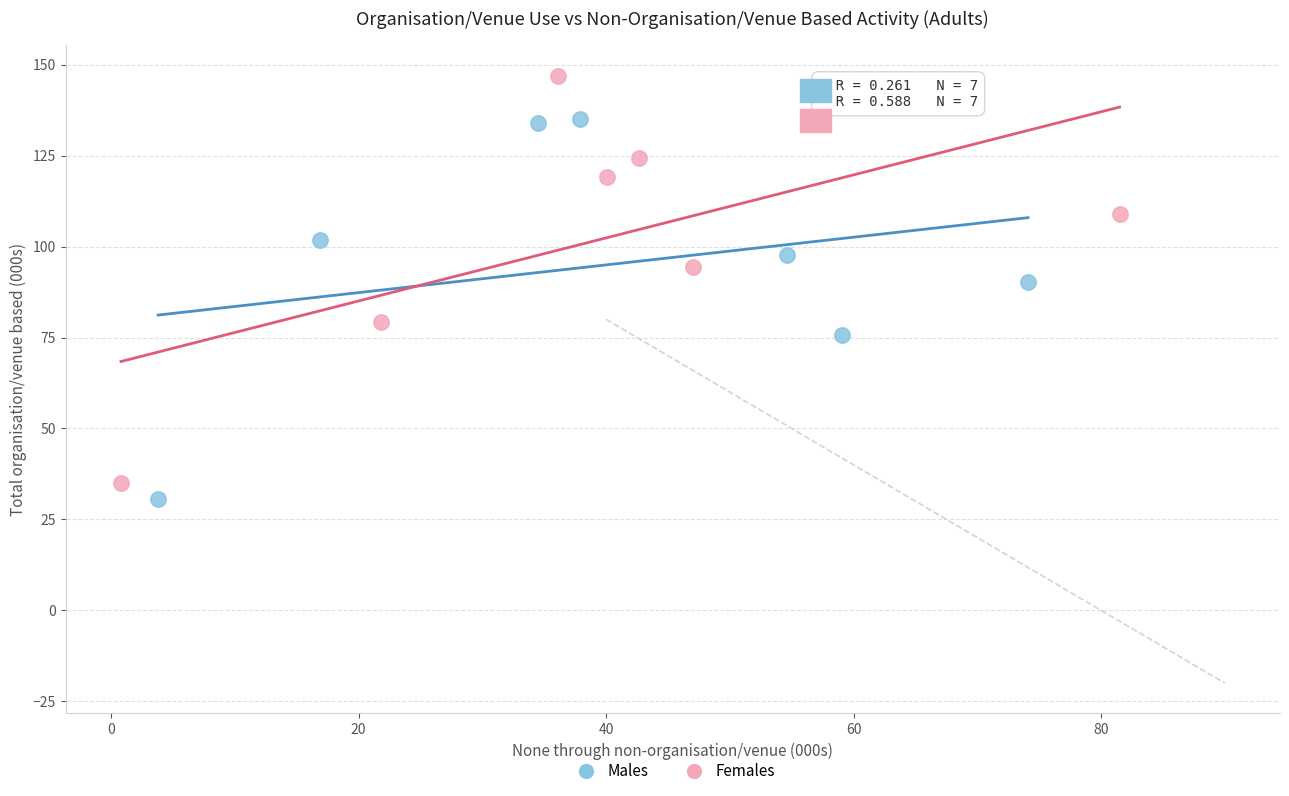

Which series reaches the maximum Y coordinate?

Females